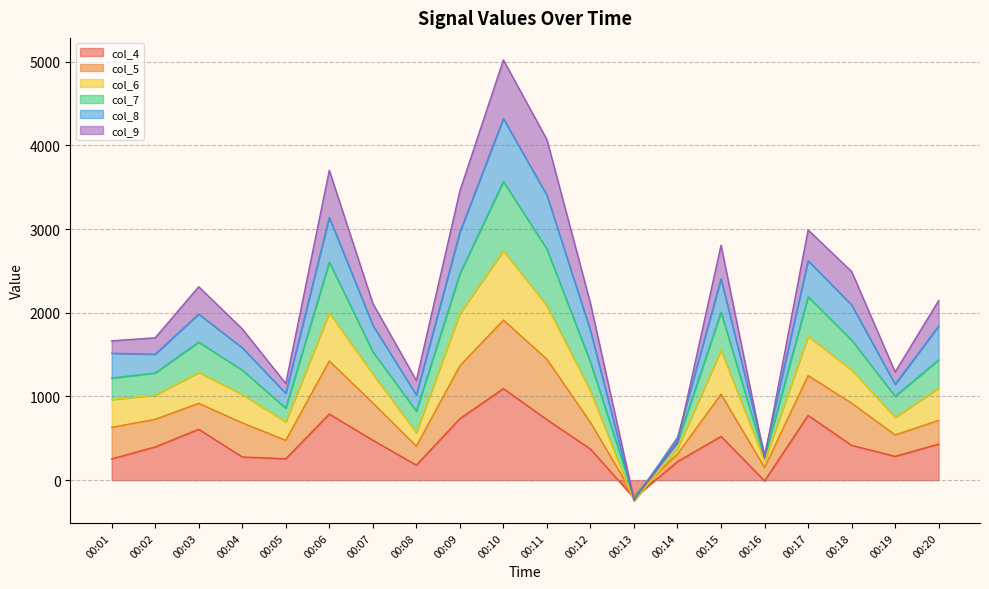

After their last crossing, which series has the higher values: col_6 or col_4?

col_6